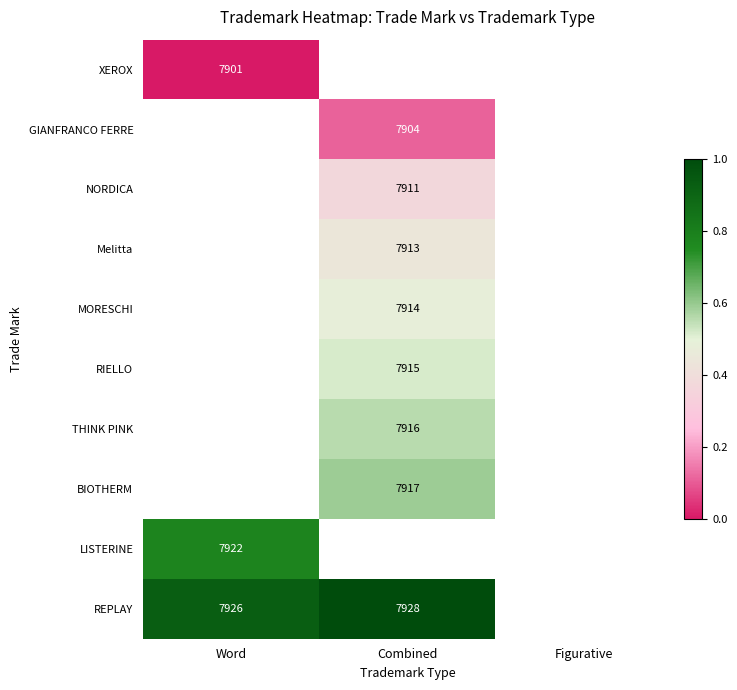

The value of Melitta at Combined is 7913. True or false?

True